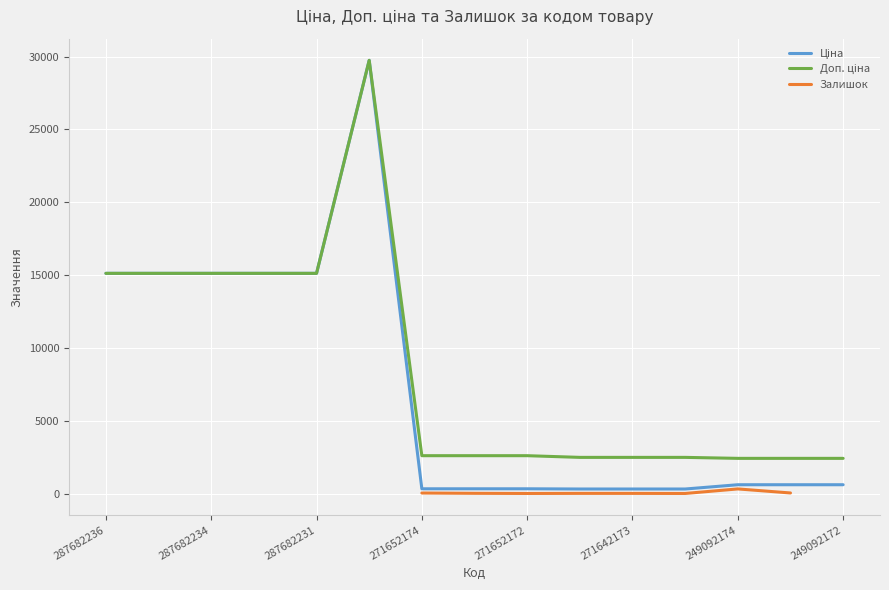

How many categories are shown in the chart?

15